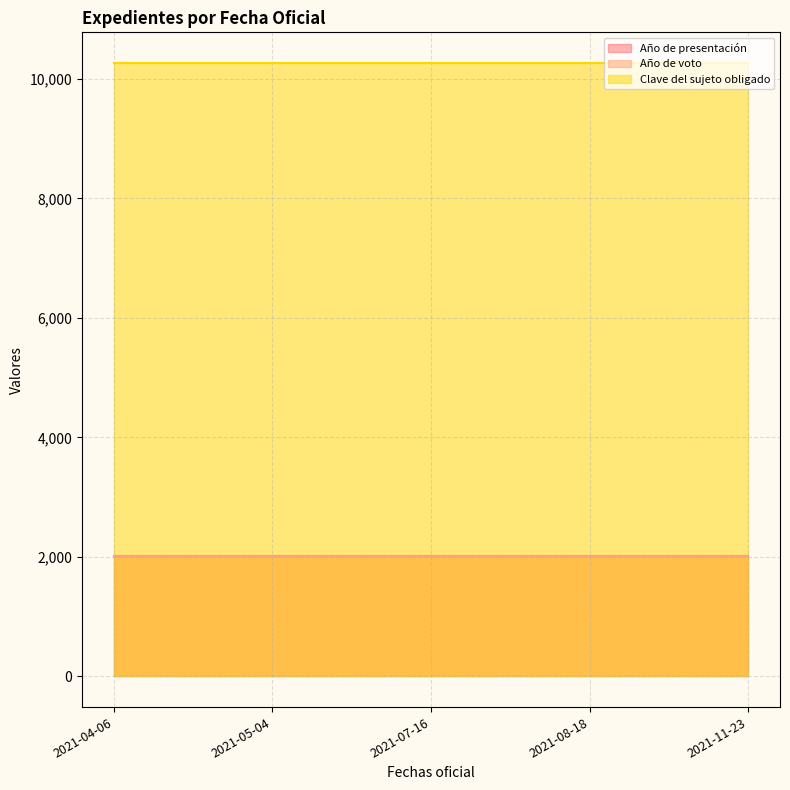

True or false: Clave del sujeto obligado and Año de voto cross at least once.

False